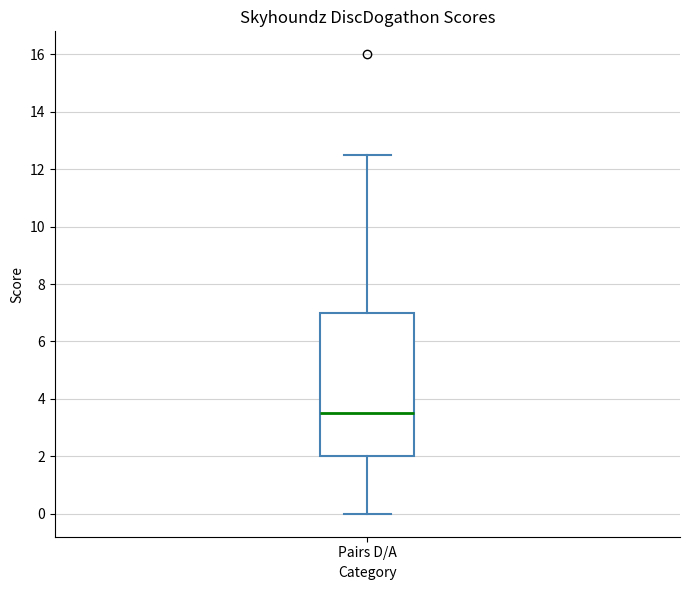

Transcribe this box plot: give where the median line is, the range the box spans, and where the two whiskers end, as read against the y-axis. The values are not printed on the chart, so give them approximately, as read against the axis.

median 3.6, box 2.0 to 7.0, whiskers 0.0 to 12.6